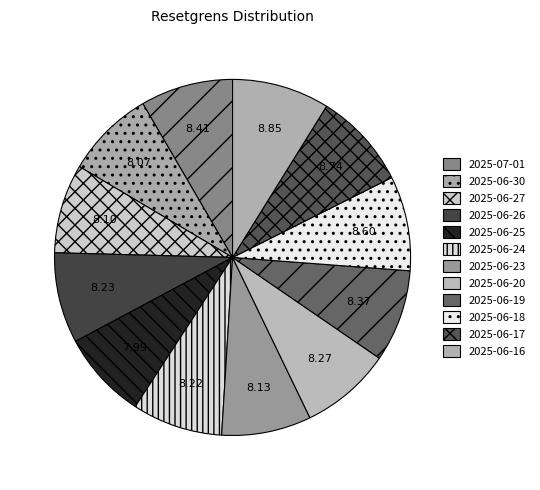

Rank the categories by value from highest to lowest.

2025-06-16, 2025-06-17, 2025-06-18, 2025-07-01, 2025-06-19, 2025-06-20, 2025-06-26, 2025-06-24, 2025-06-23, 2025-06-27, 2025-06-30, 2025-06-25